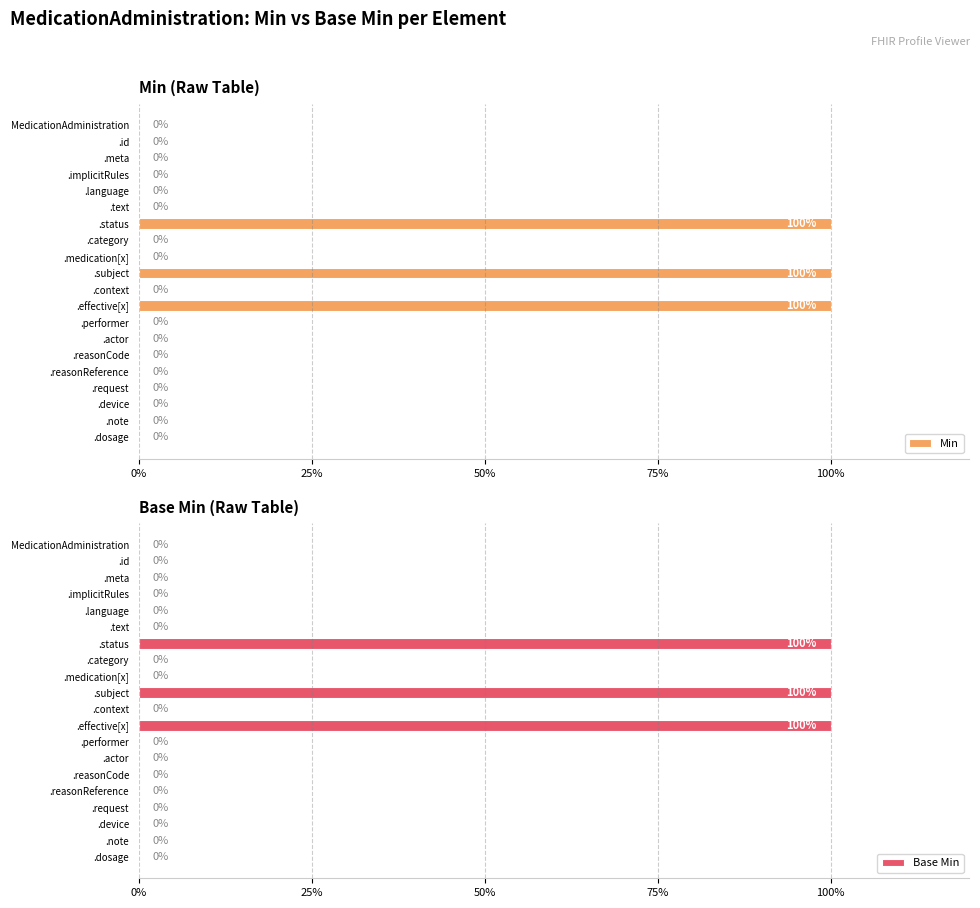

What are all the series names shown in the legend?

Min, Base Min